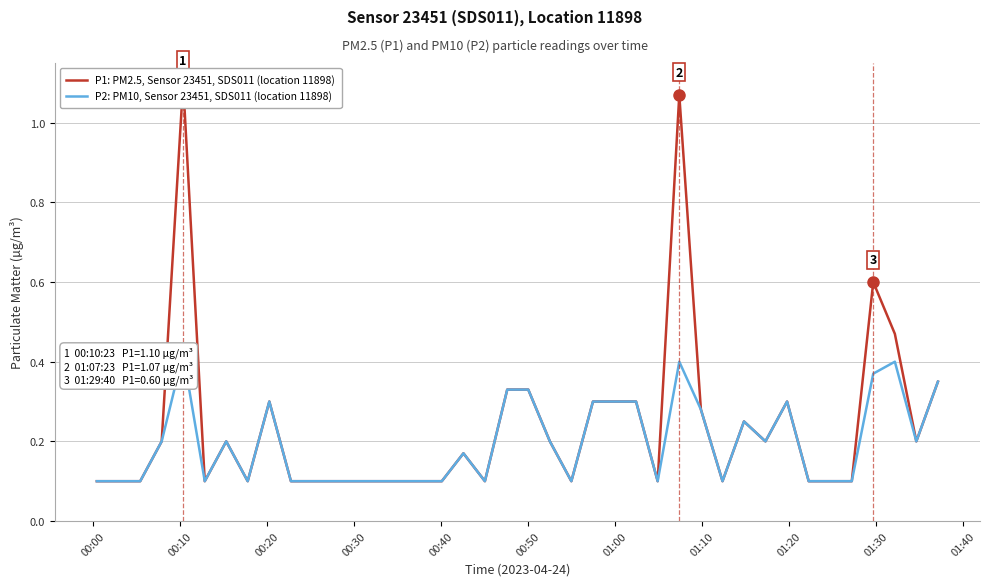

What is the difference between the maximum and second lowest values in the P1: PM2.5, Sensor 23451, SDS011 (location 11898) series?

1.0